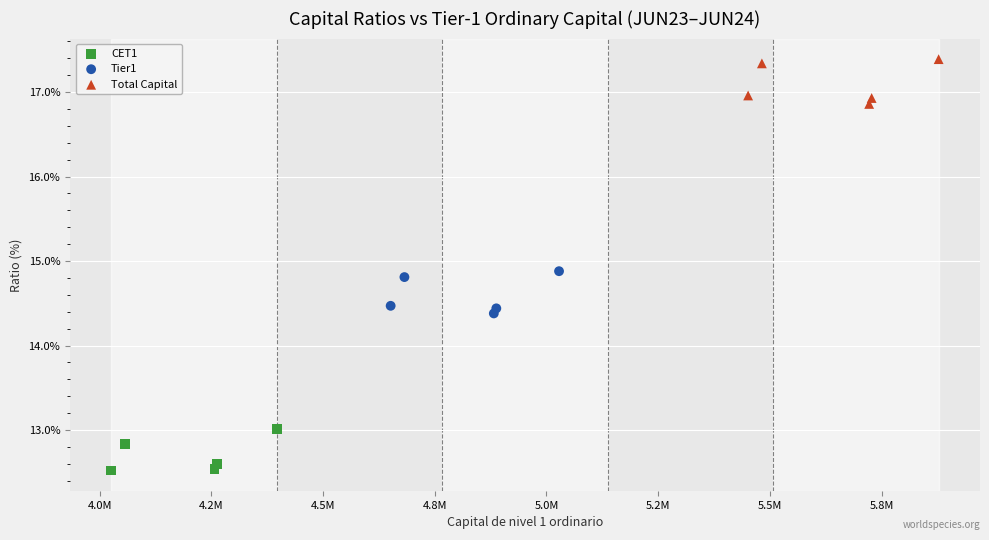

Which series reaches the minimum Y coordinate?

CET1